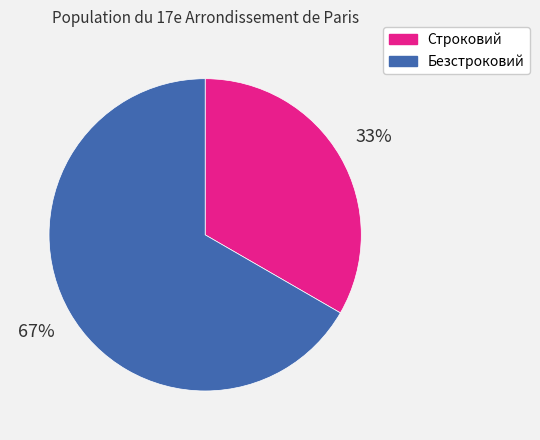

Which category has the smallest portion of the pie?

Строковий